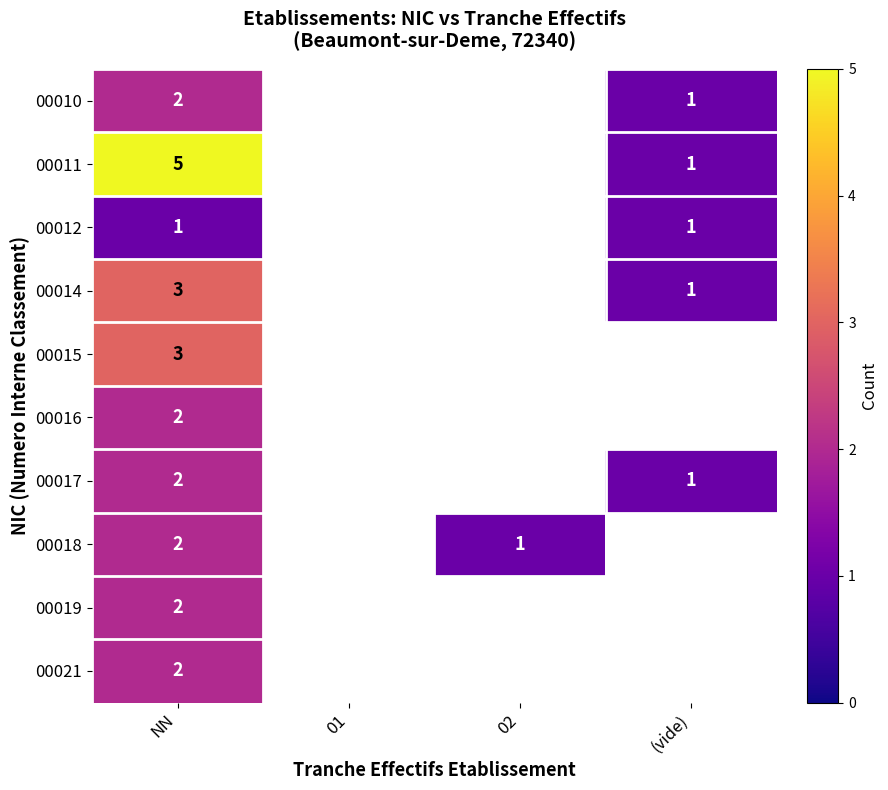

The value of 00010 at (vide) is 1. True or false?

True